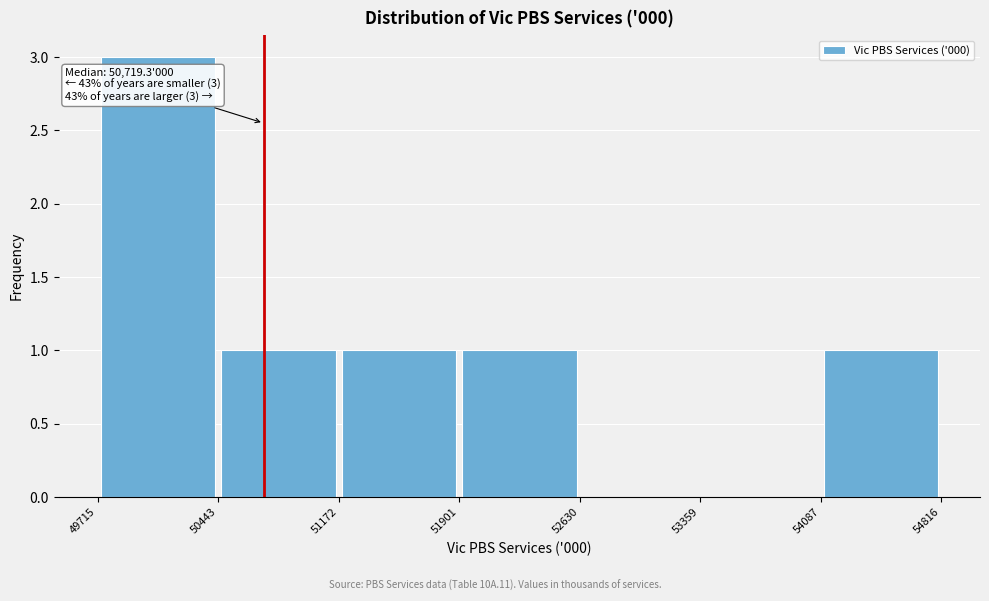

Over which range of the x-axis is the bar tallest?

49715 to 50443